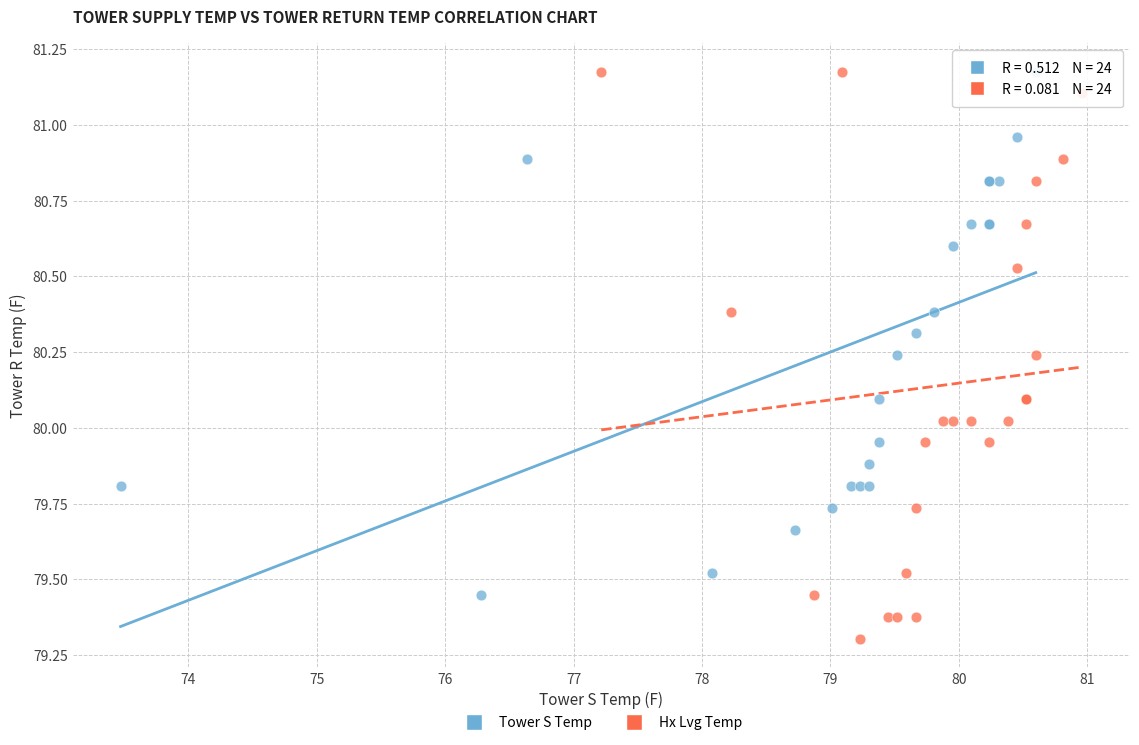

Which series has the largest Y range (max minus min)?

Hx Lvg Temp